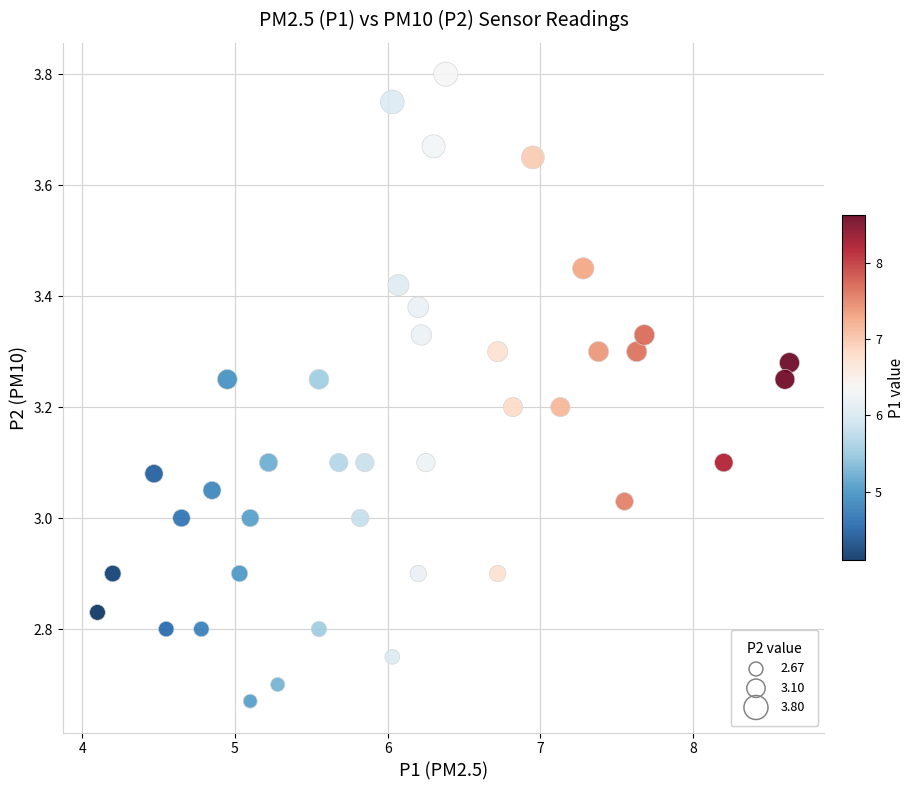

What is the range of Y values (max minus min)?

1.1